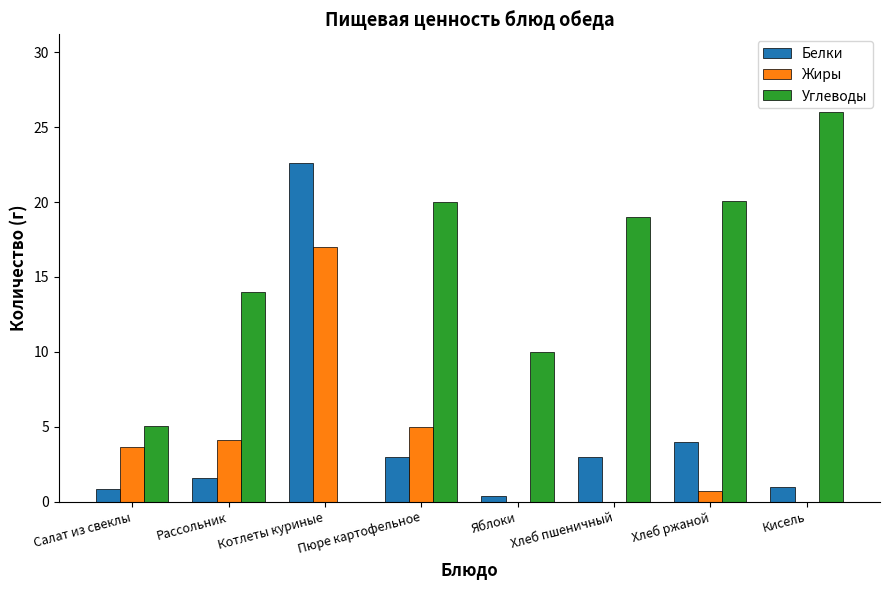

At which label is Углеводы closest to 13?

Рассольник